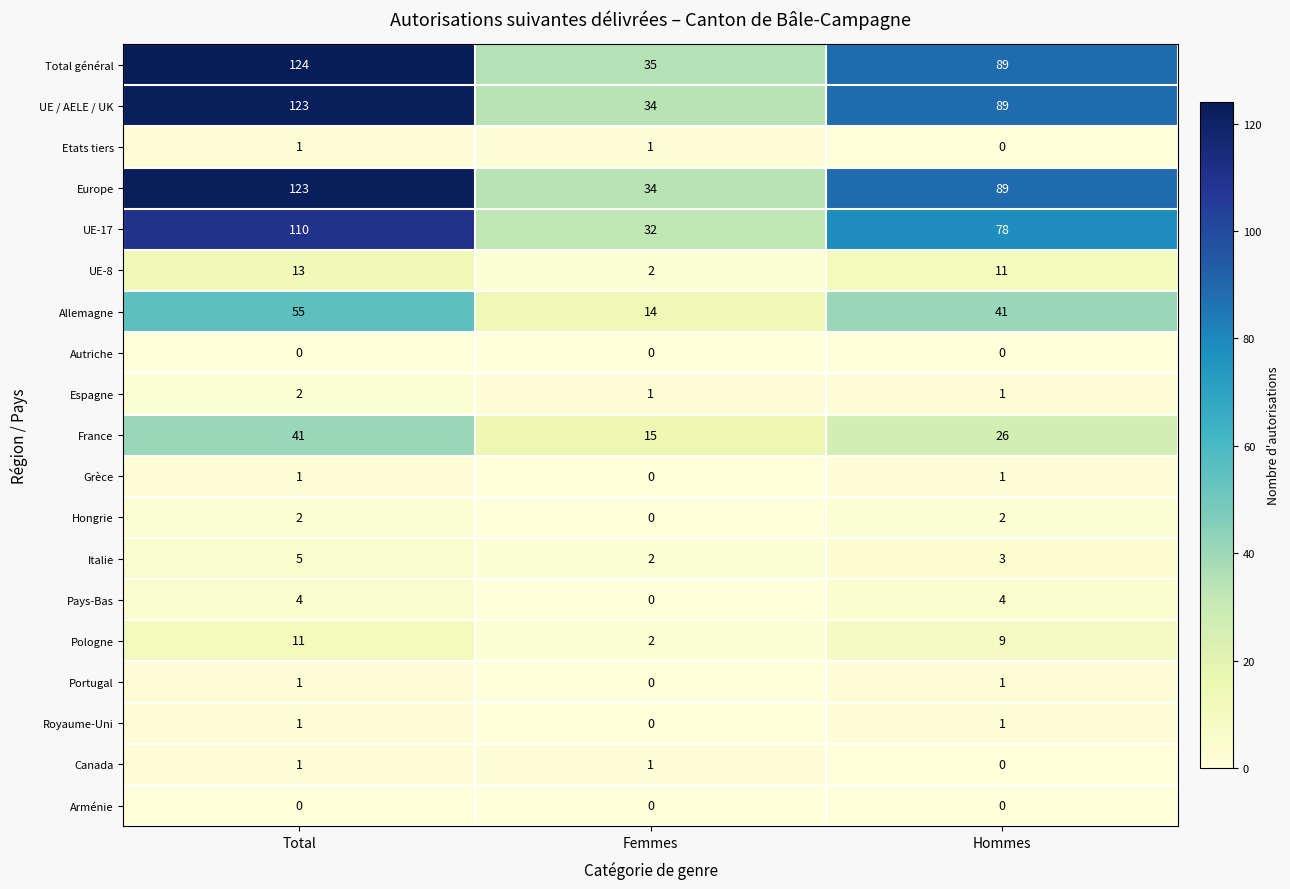

Is it true that UE-8 equals 11 at Hommes?

True